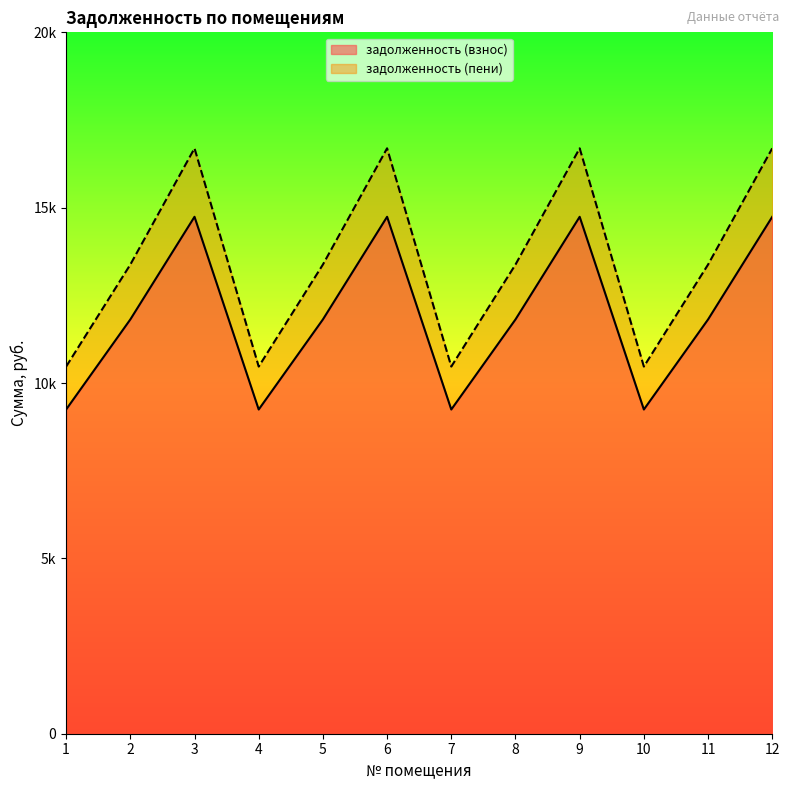

Which label corresponds to the largest value in the chart?

3